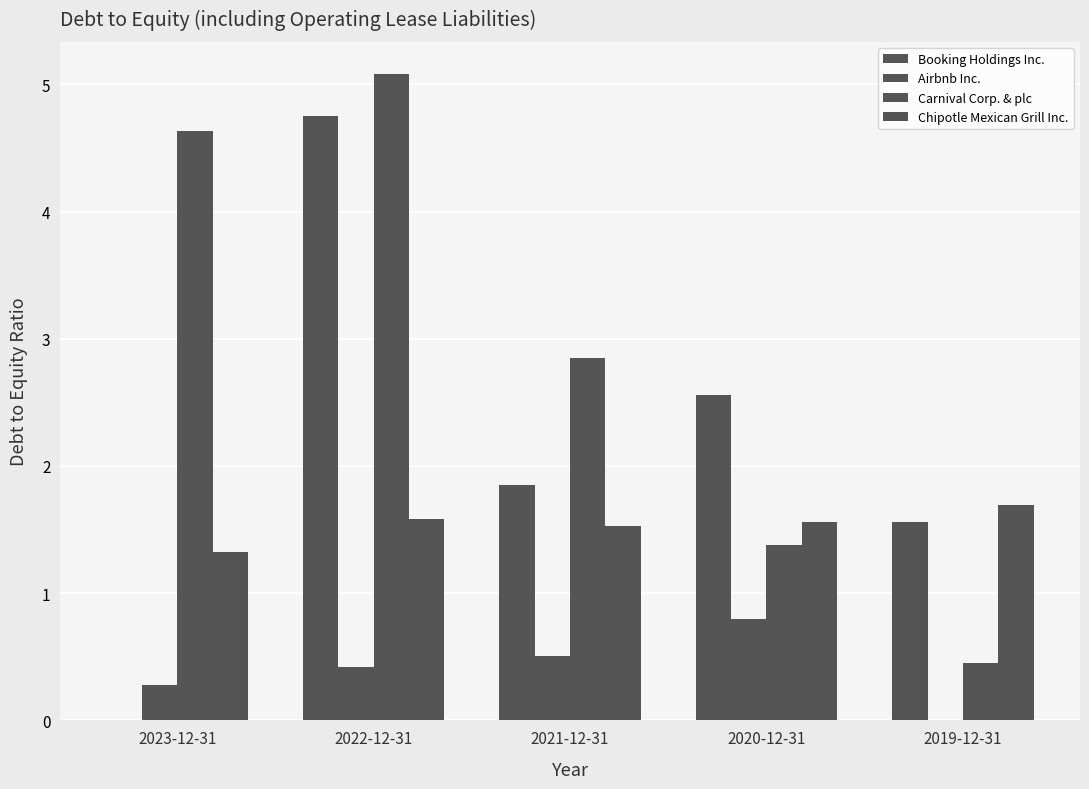

What is the value of the Airbnb Inc. bar at the 1st from the left?

0.3